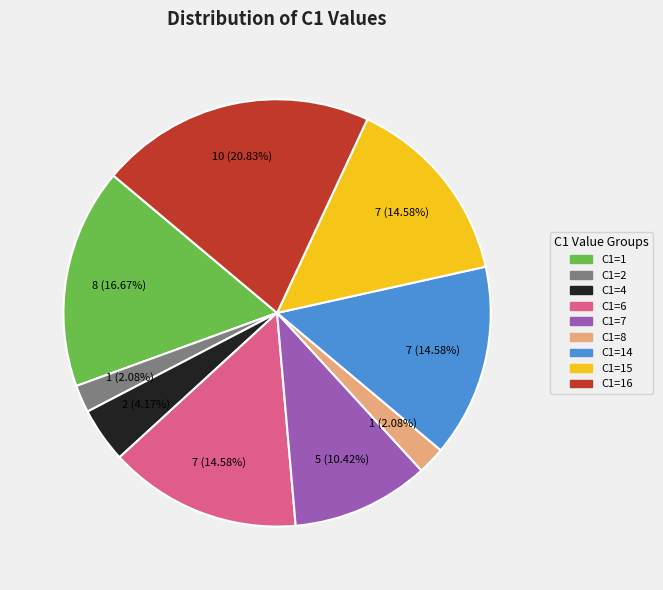

To the nearest percent, what is the average slice percentage?

11%